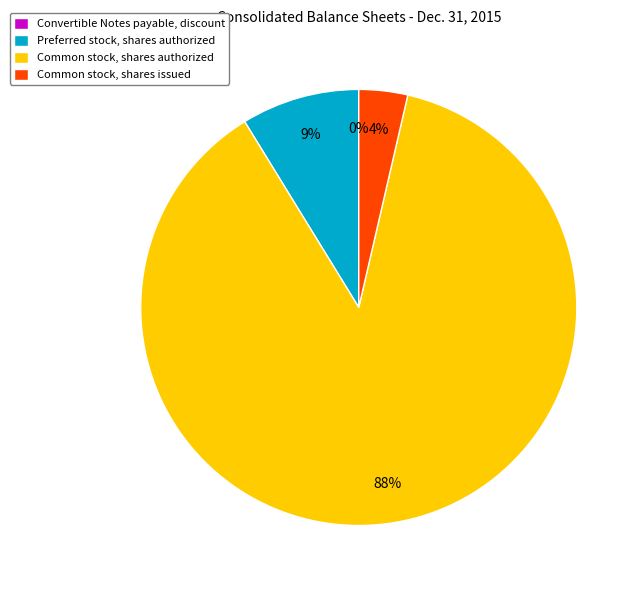

Does any single category account for the majority?

Yes